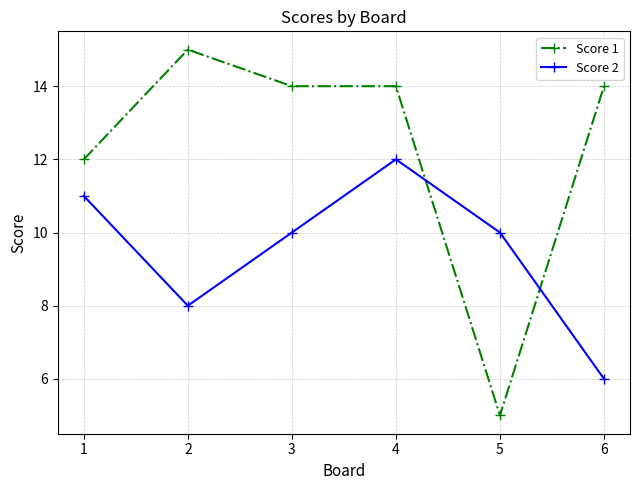

What is the value of the Score 2 point at the 1st from the left?

11